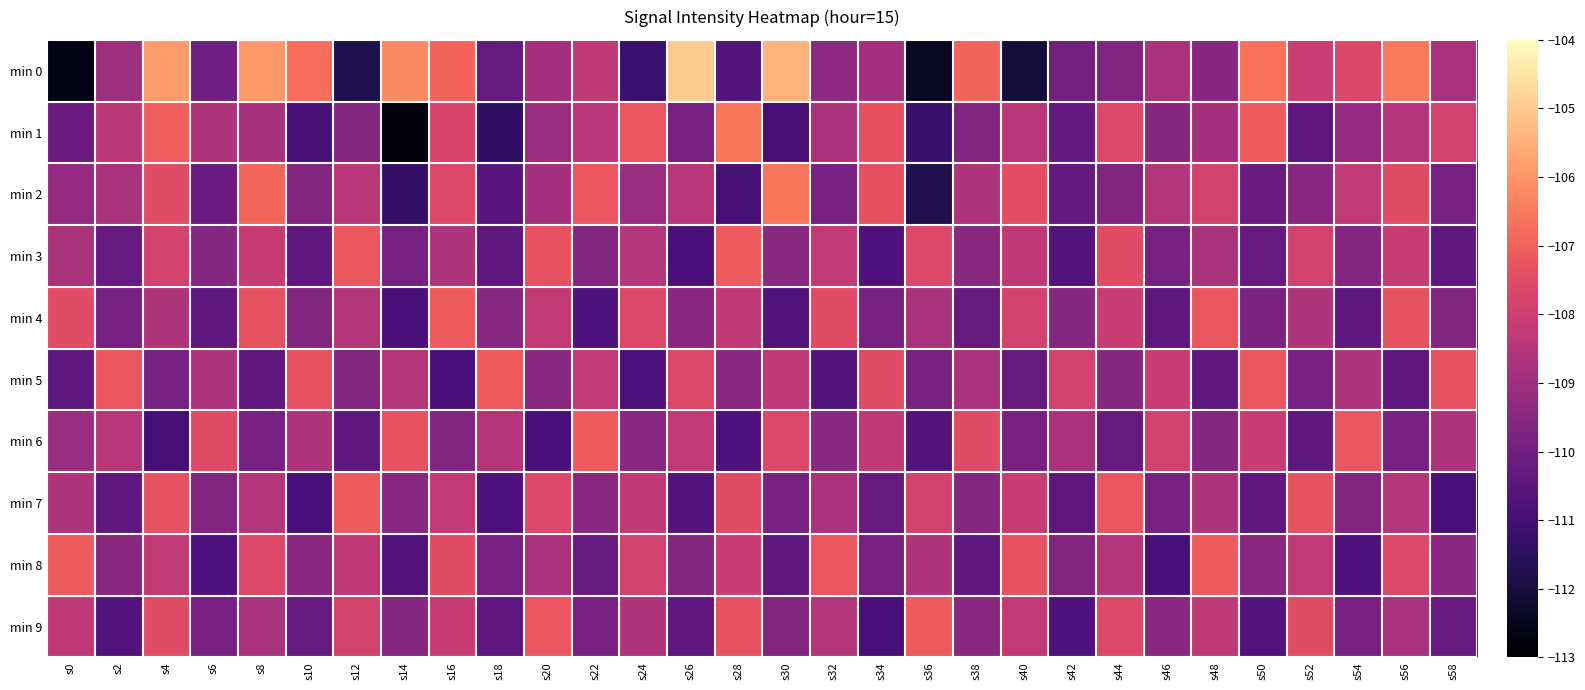

What is the spread (max minus min) of values at s18?

4.3